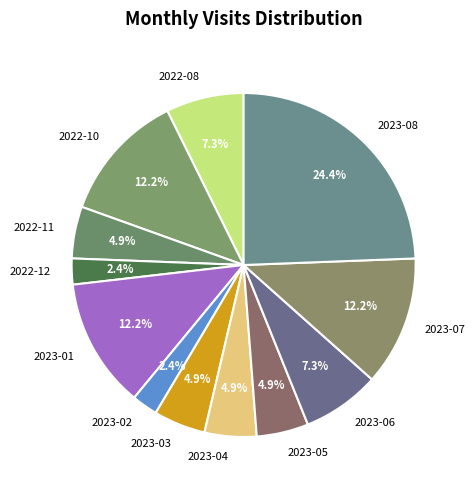

Is there a majority slice in this chart?

No